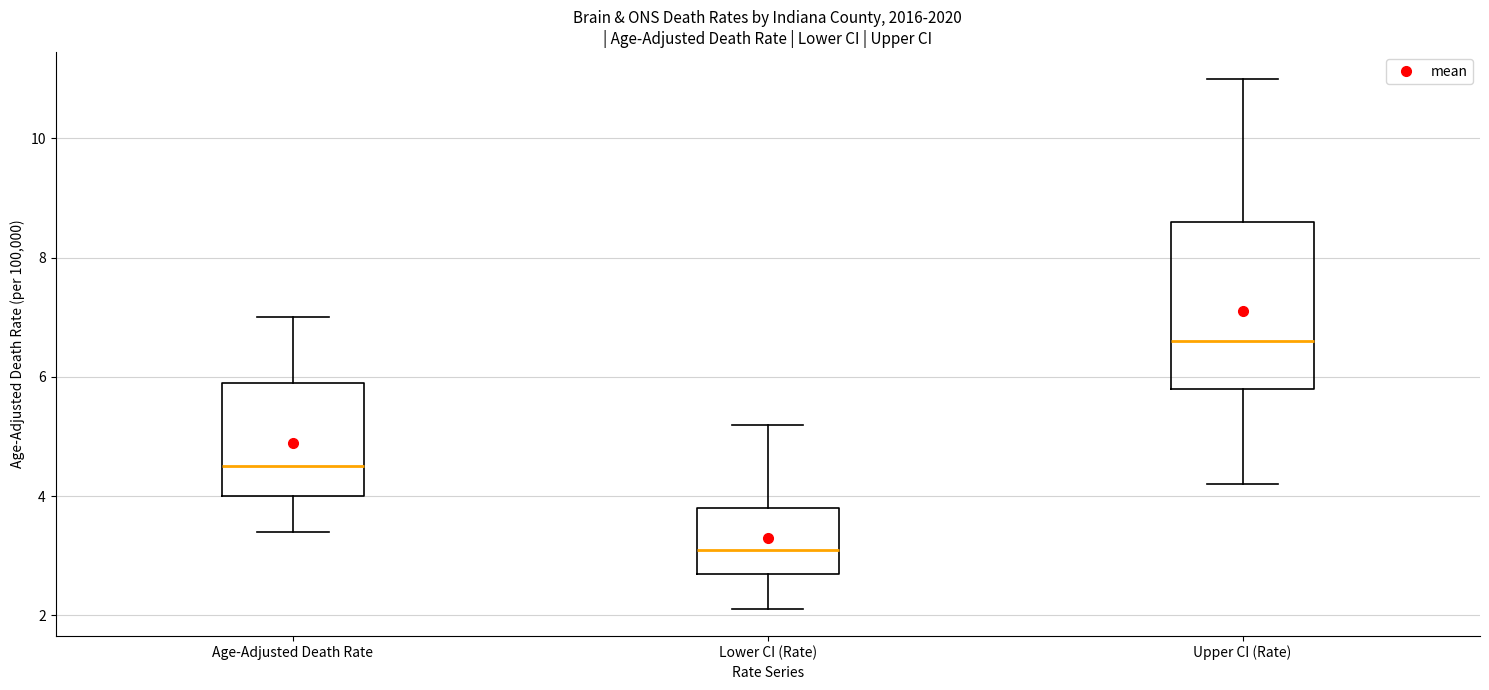

Where does the lower whisker of the box for Upper CI (Rate) end on the y-axis? The values are not printed on the chart, so give them approximately, as read against the axis.

4.2